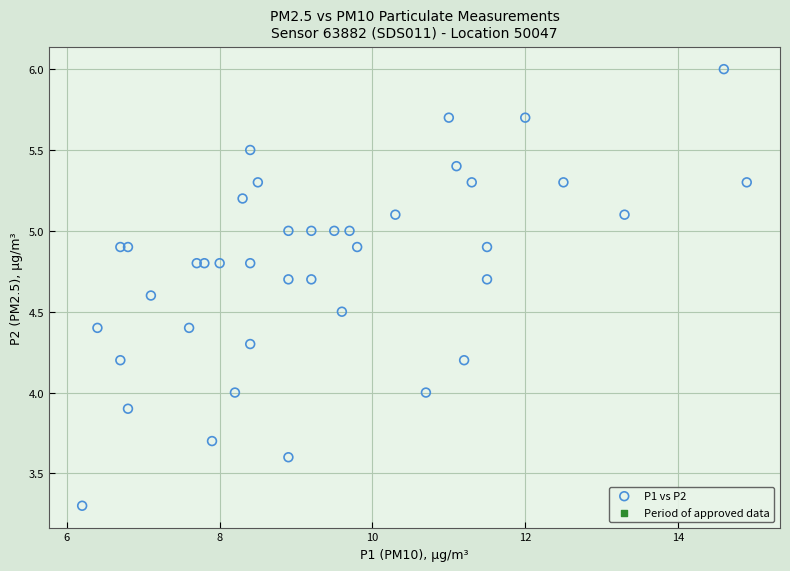

What is the range of Y values (max minus min)?

2.7